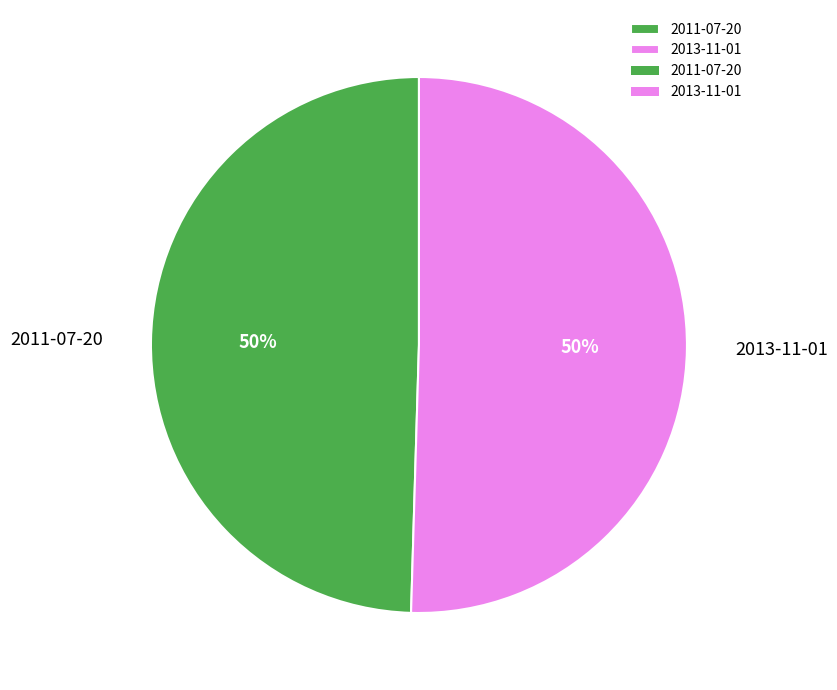

Is it true that 2013-11-01 is 60% of the pie?

False